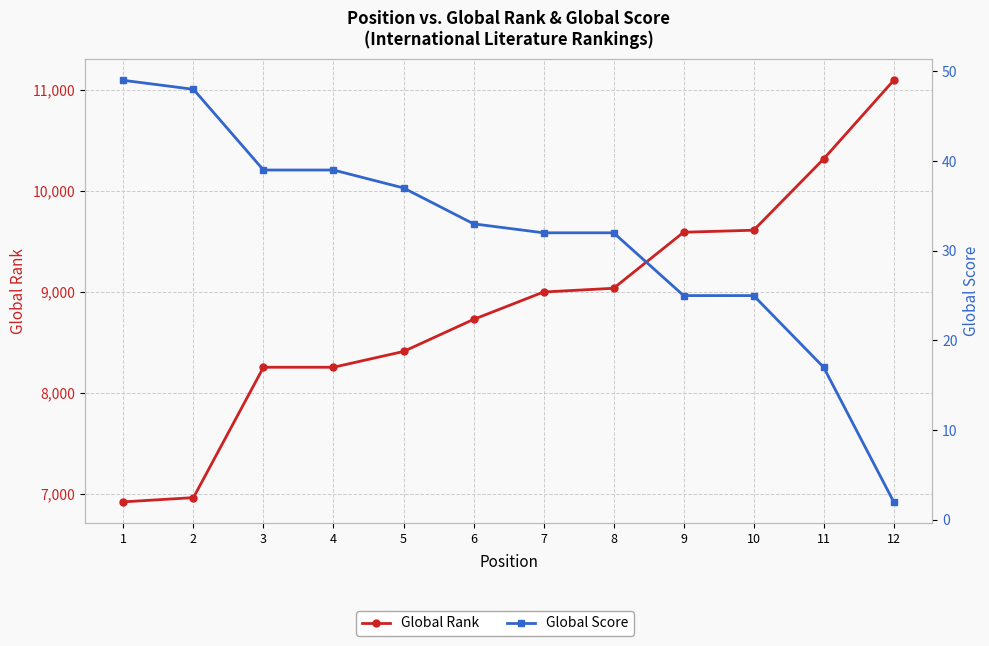

Where does the Global Rank series first go above 8998?

8